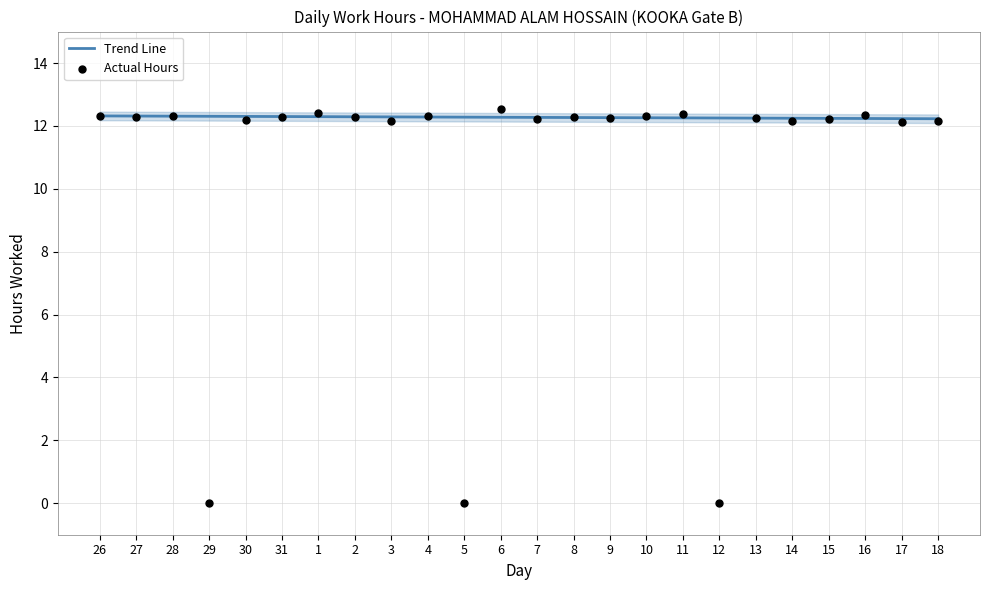

At which category is the sum across all series the highest?

6